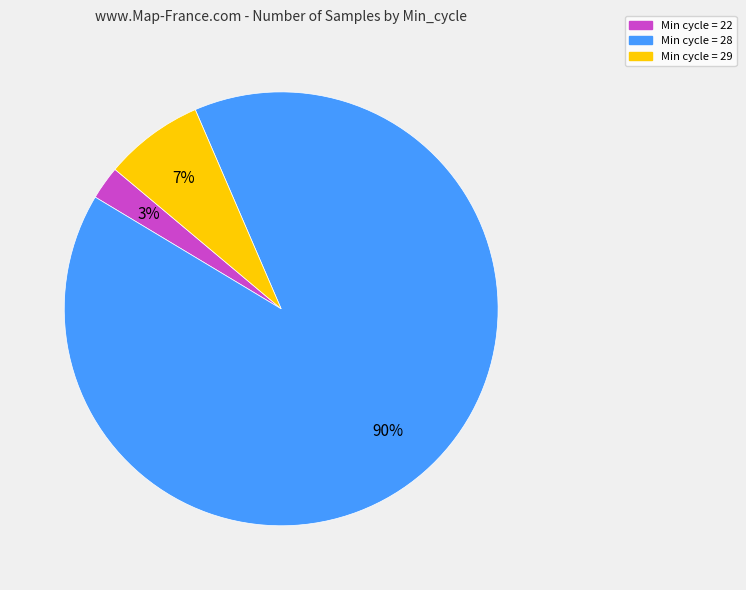

To the nearest percent, what is the average slice percentage?

33%